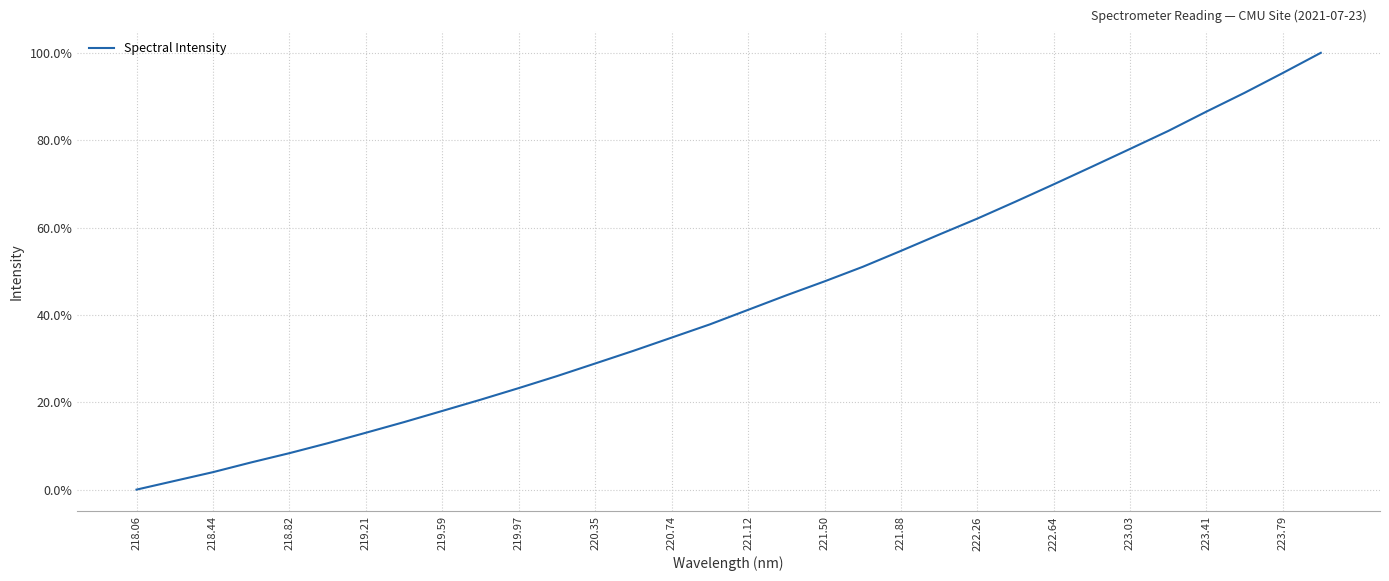

What is the value of the 23rd point from the left?

0.6